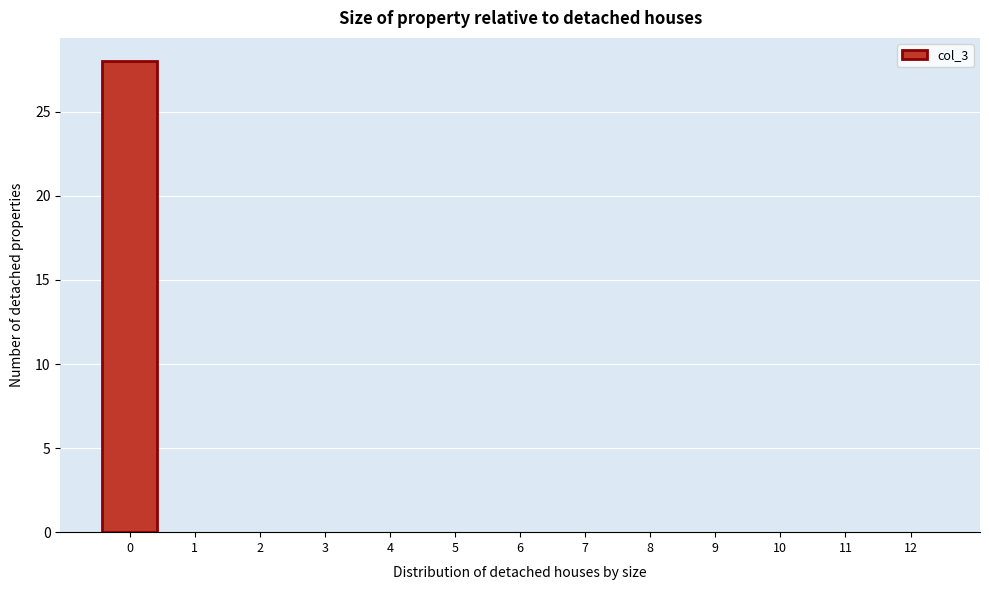

Reading right to left, extract all data points from this chart.

12=0	11=0	10=0	9=0	8=0	7=0	6=0	5=0	4=0	3=0	2=0	1=0	0=28